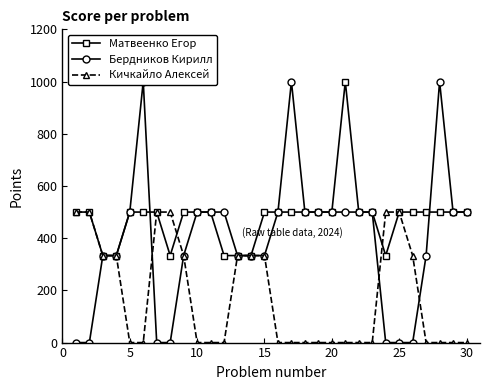

The value of Кичкайло Алексей at 30 is 0.0. True or false?

True